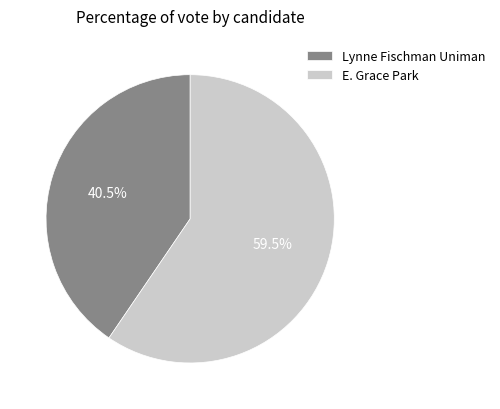

How much of the chart is everything except Lynne Fischman Uniman?

59.5%